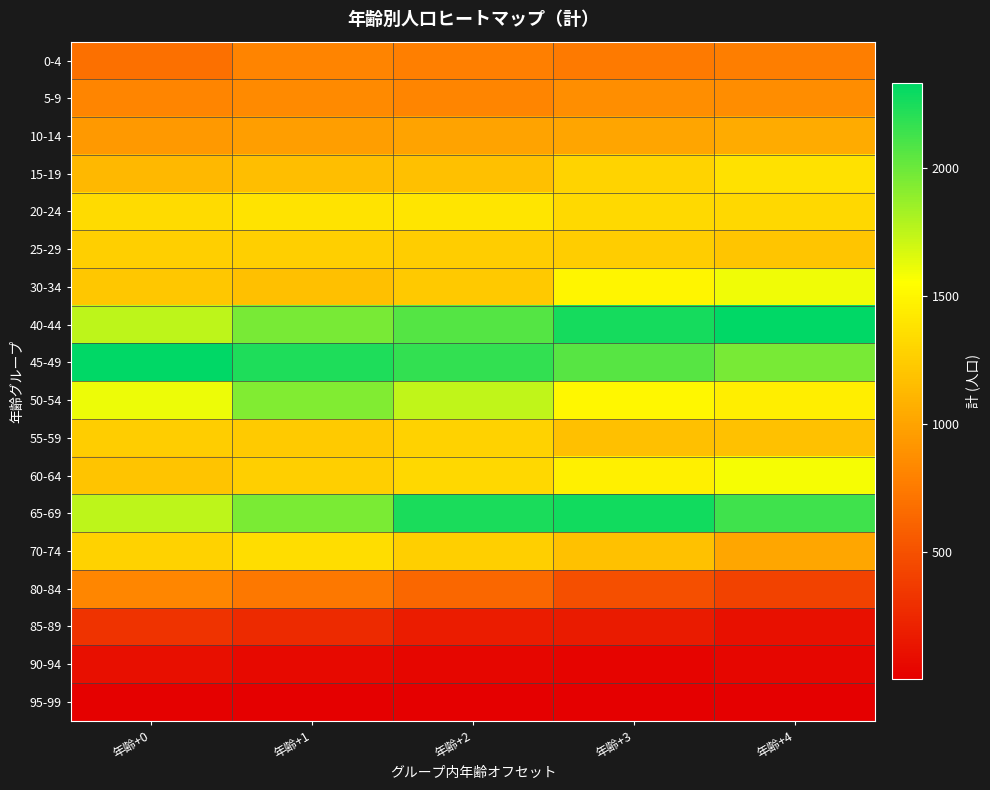

At 年齢+2, list the series in order from largest to smallest.

65-69, 45-49, 40-44, 50-54, 20-24, 60-64, 55-59, 70-74, 25-29, 30-34, 15-19, 10-14, 5-9, 0-4, 80-84, 85-89, 90-94, 95-99